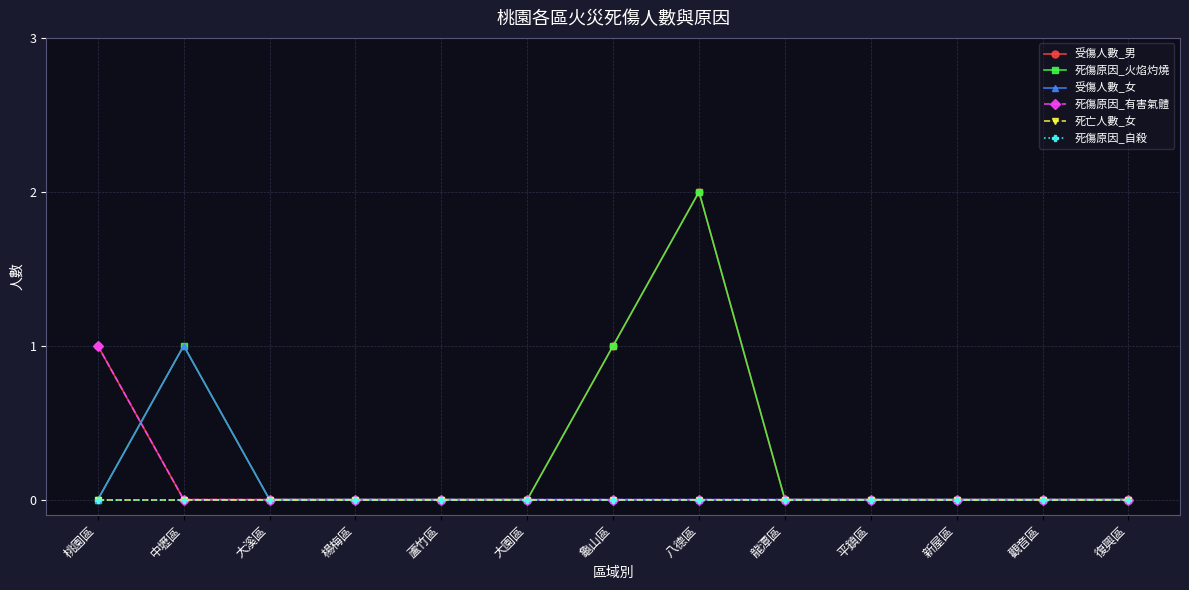

Is this an area chart (filled region under the line)?

No